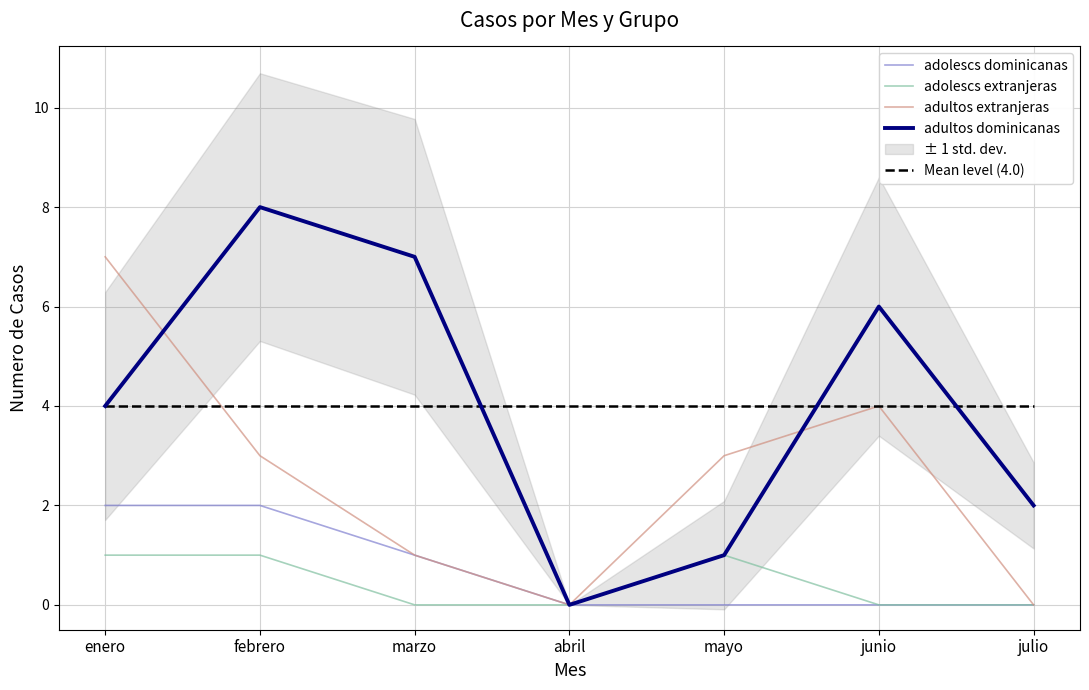

Where is adolescs extranjeras nearest to the value 0?

marzo